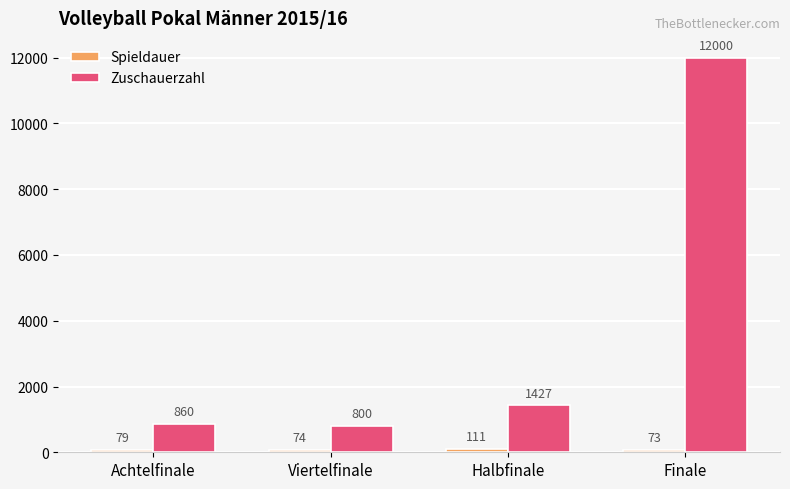

What is the greatest value displayed?

12000